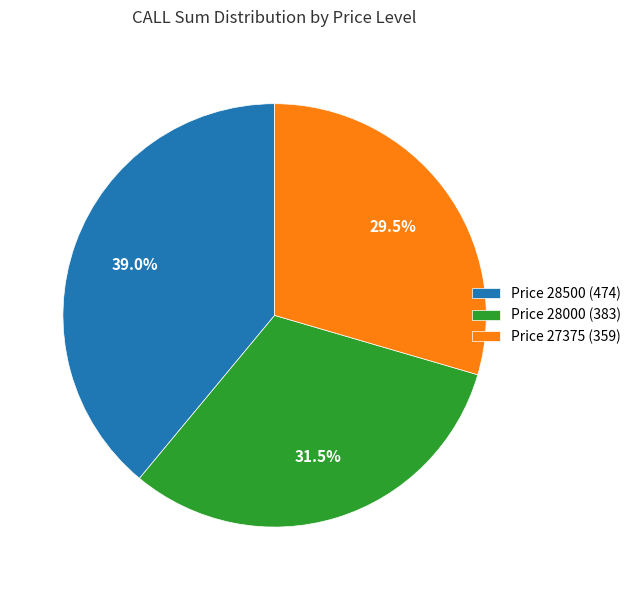

Rank the categories by value from lowest to highest.

Price 27375 (359), Price 28000 (383), Price 28500 (474)